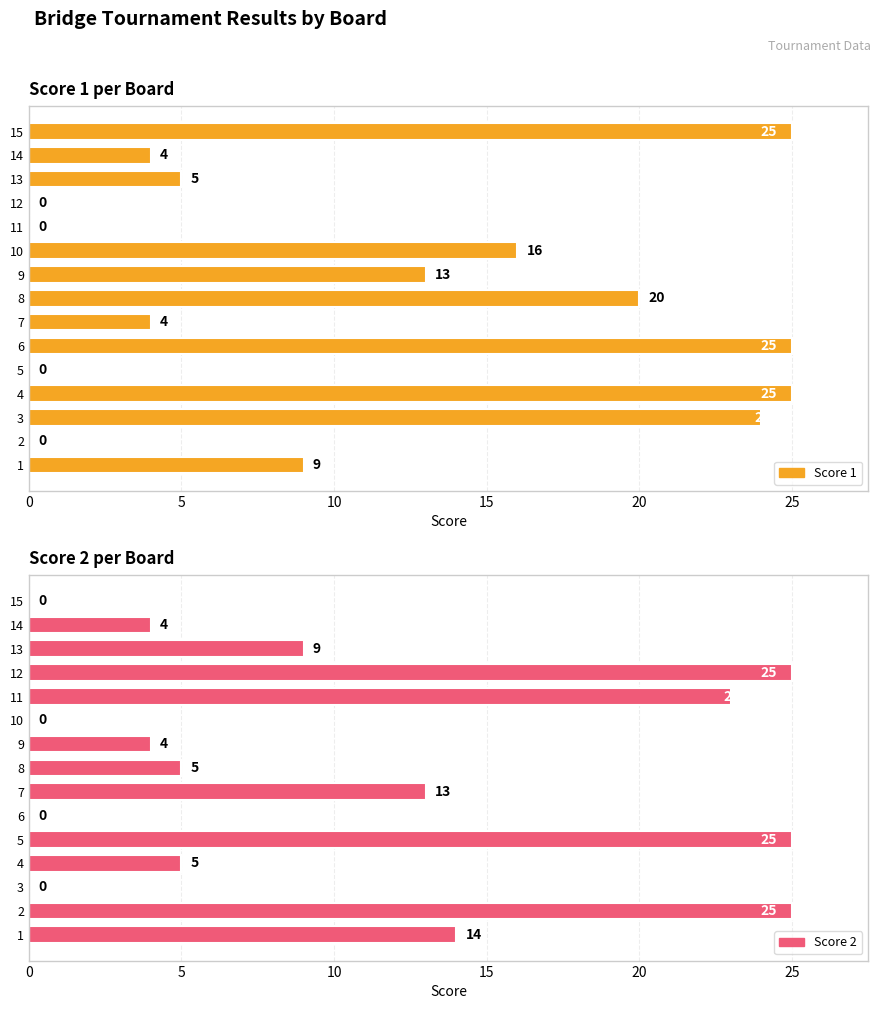

List the series in order of their overall mean, lowest first.

Score 2, Score 1